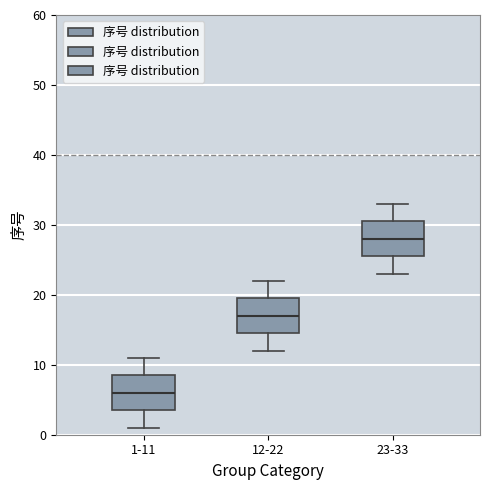

Reading left to right, transcribe this box plot: for each box, give where its median line is, the range the box spans, and where its two whiskers end, as read against the y-axis. The values are not printed on the chart, so give them approximately, as read against the axis.

1-11: median 6, box 4 to 9, whiskers 1 to 11
12-22: median 17, box 15 to 20, whiskers 12 to 22
23-33: median 28, box 26 to 31, whiskers 23 to 33